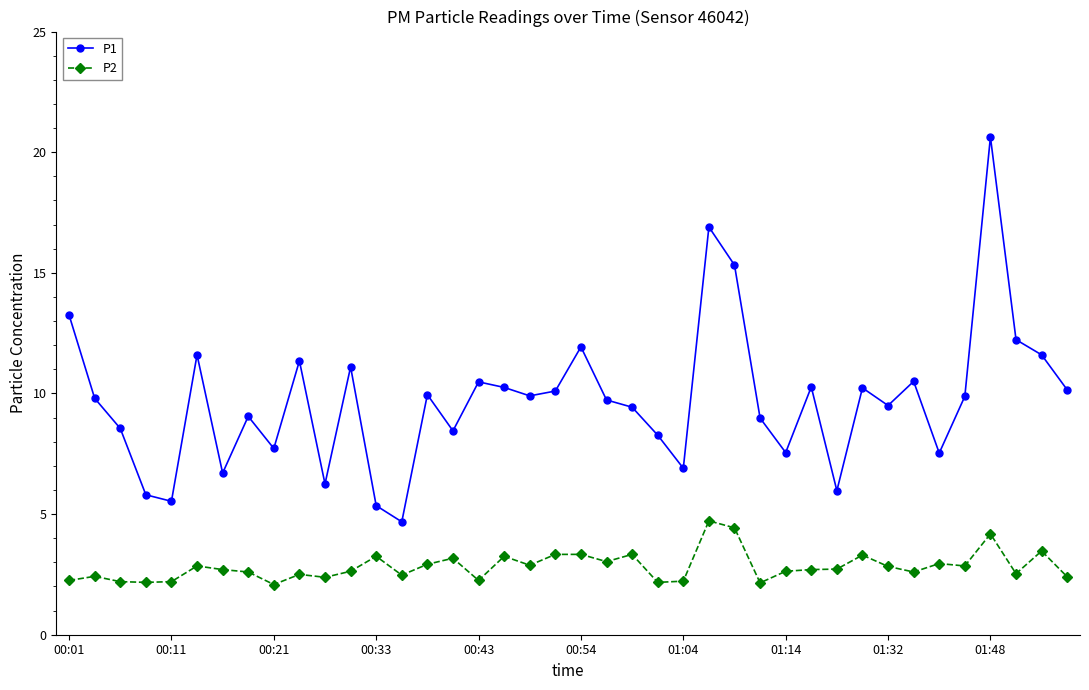

Which series has the largest total across all categories?

P1